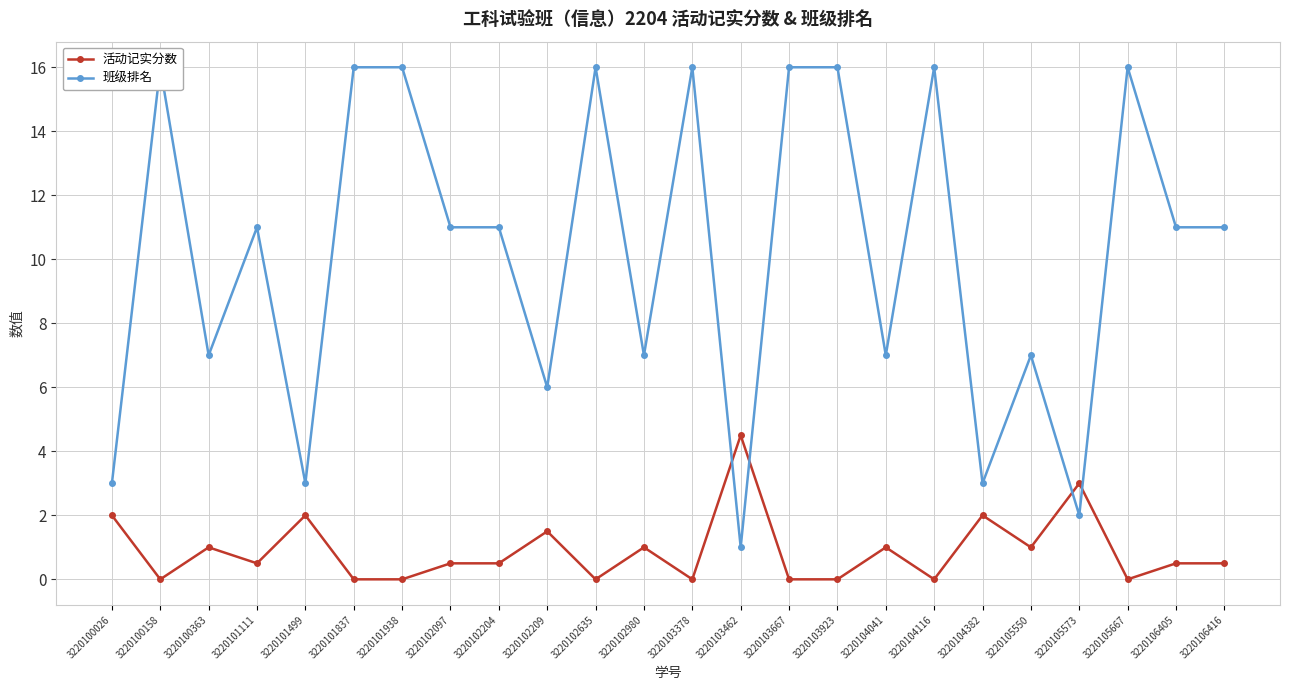

The 班级排名 series shows 18.7 at 3220102204. True or false?

False